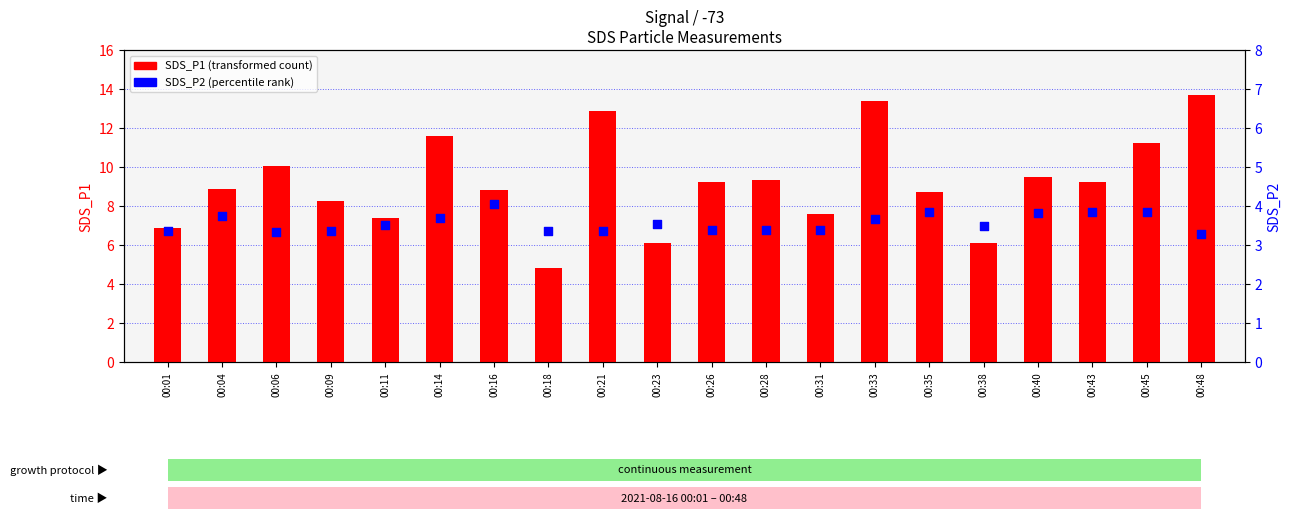

At how many categories does at least one series exceed 7?

16